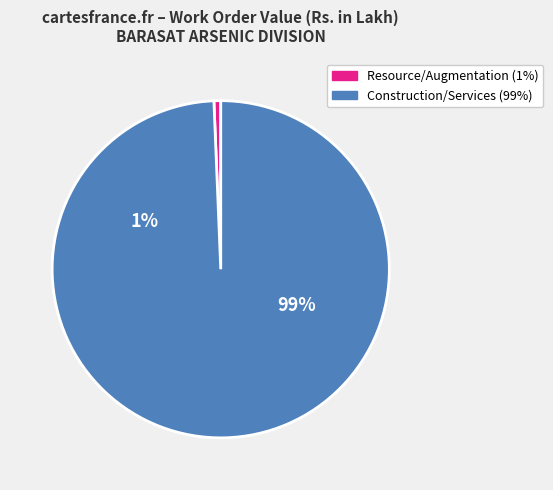

Does any single category account for the majority?

Yes